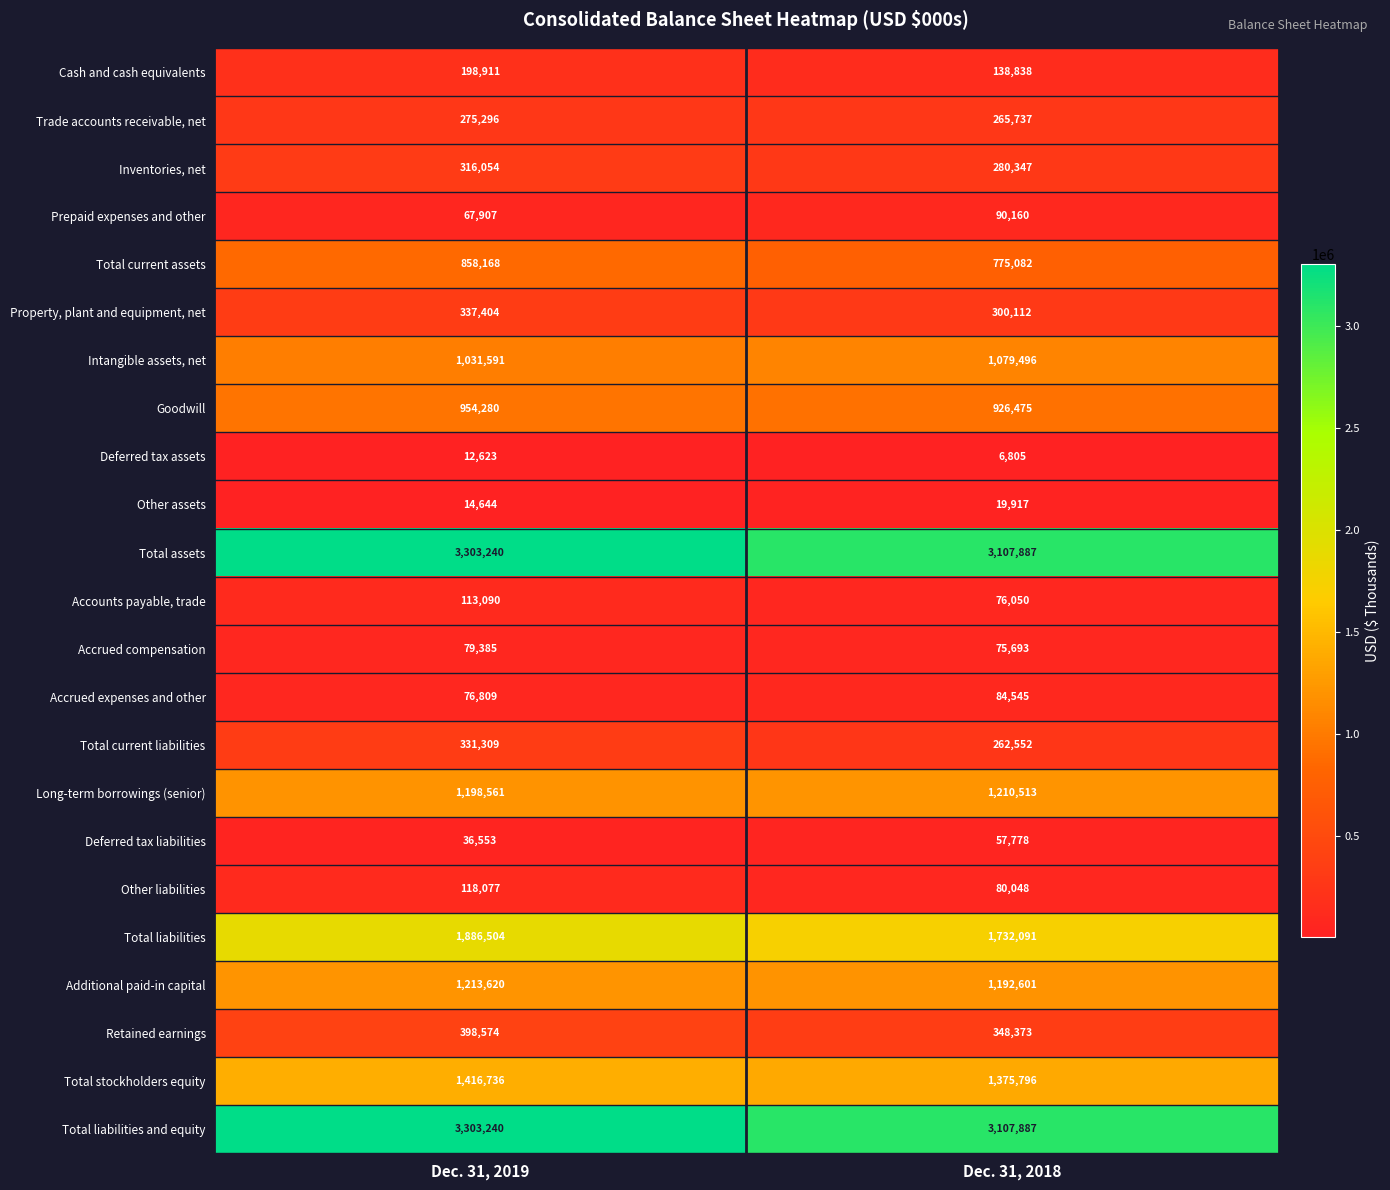

What is the smallest value displayed?

6805